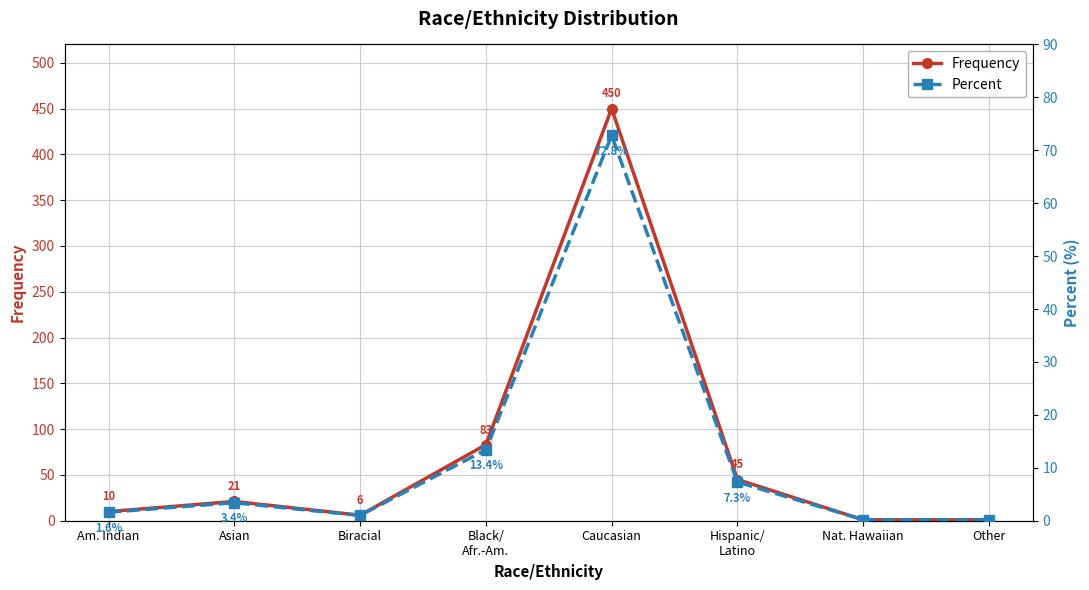

Which series has the widest spread of values?

Frequency